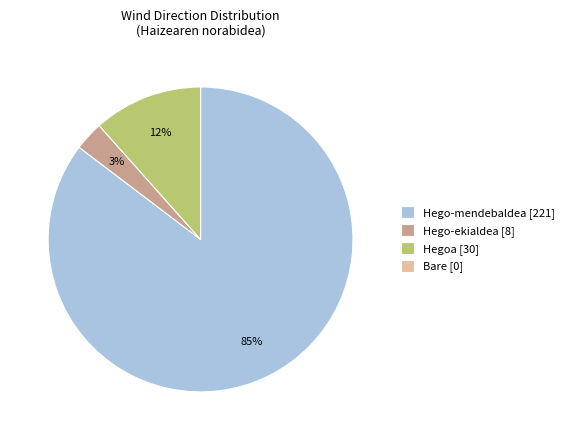

To the nearest percent, what portion does Hego-ekialdea [8] represent?

3%